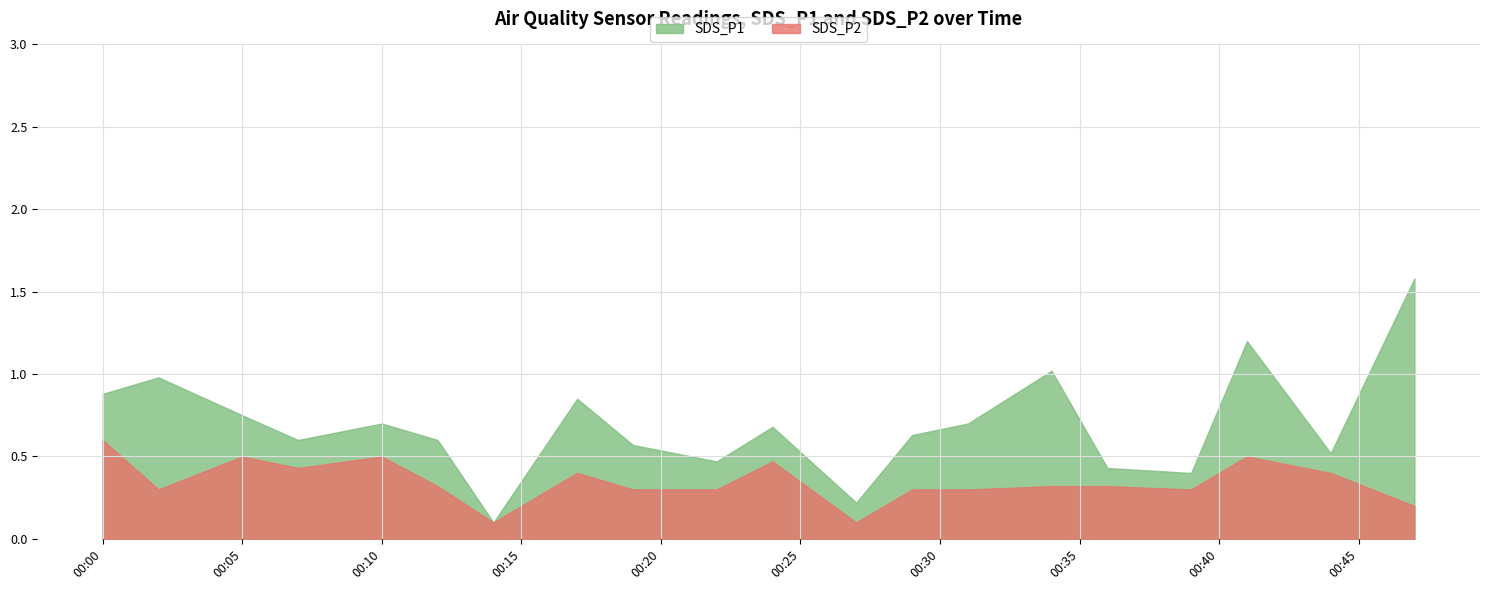

At which label does SDS_P2 reach its minimum?

2023/01/09 00:14